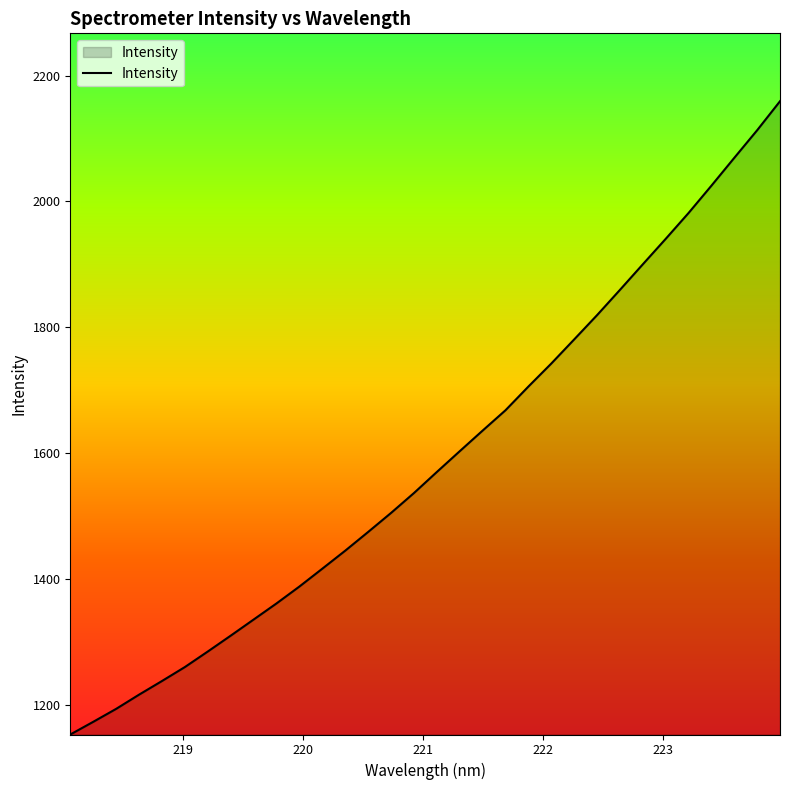

What is the minimum value shown in the chart?

1152.4